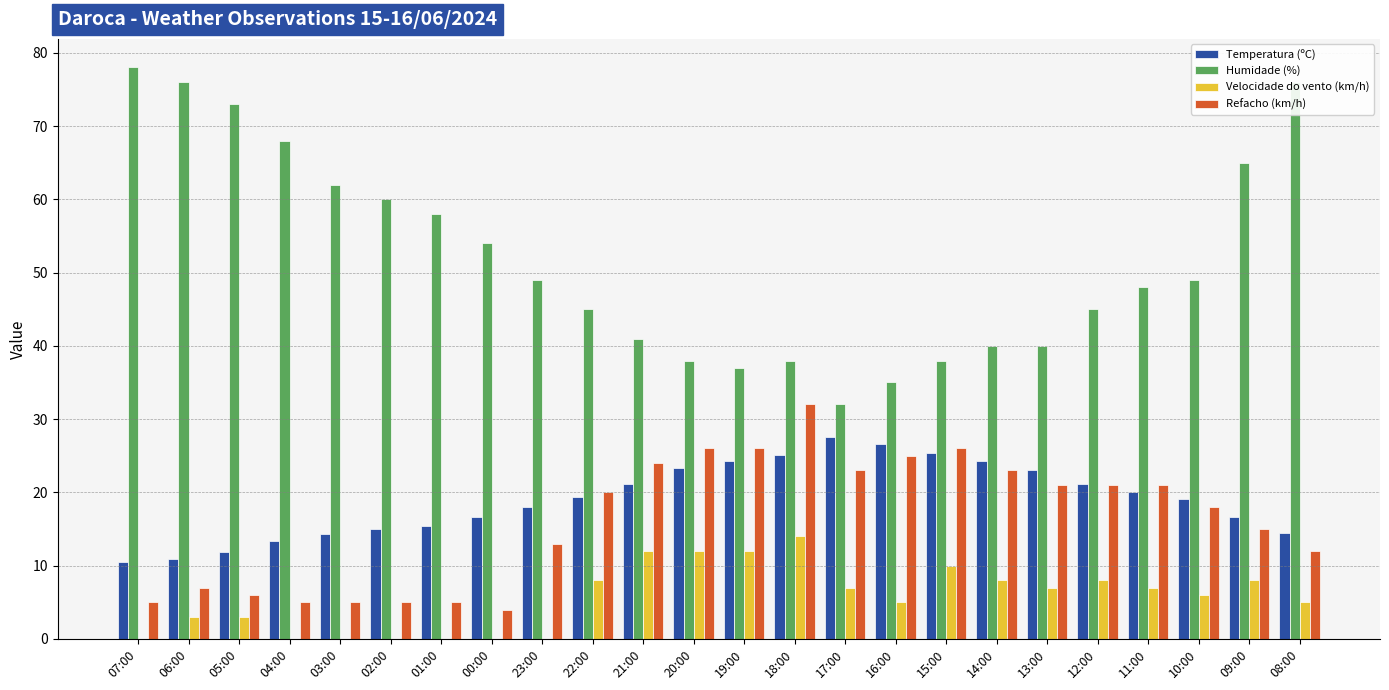

What are all the series names shown in the legend?

Temperatura (ºC), Humidade (%), Velocidade do vento (km/h), Refacho (km/h)